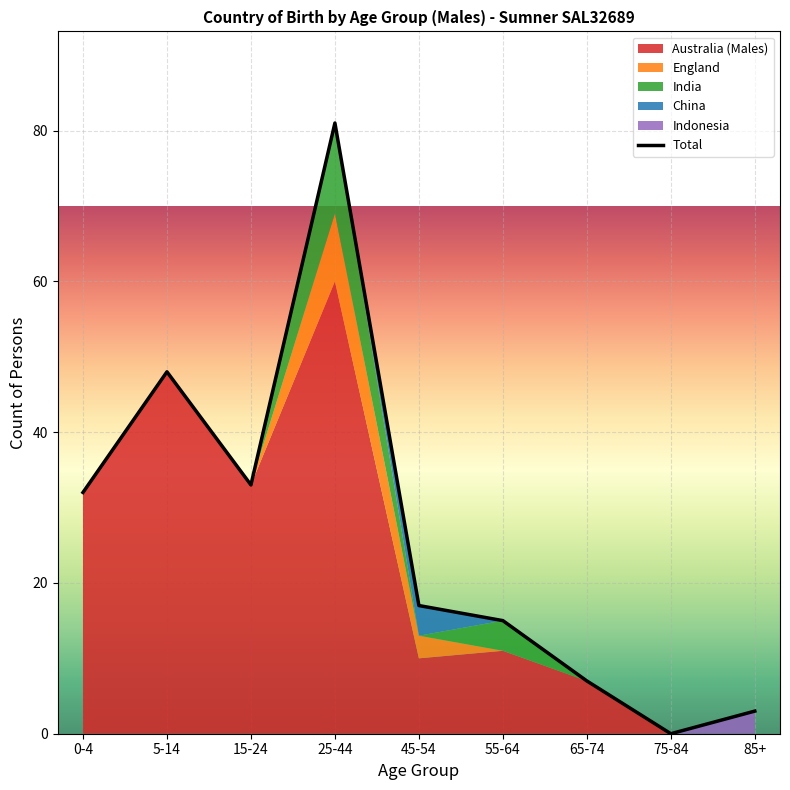

The value of Total at 55-64 is 5. True or false?

False